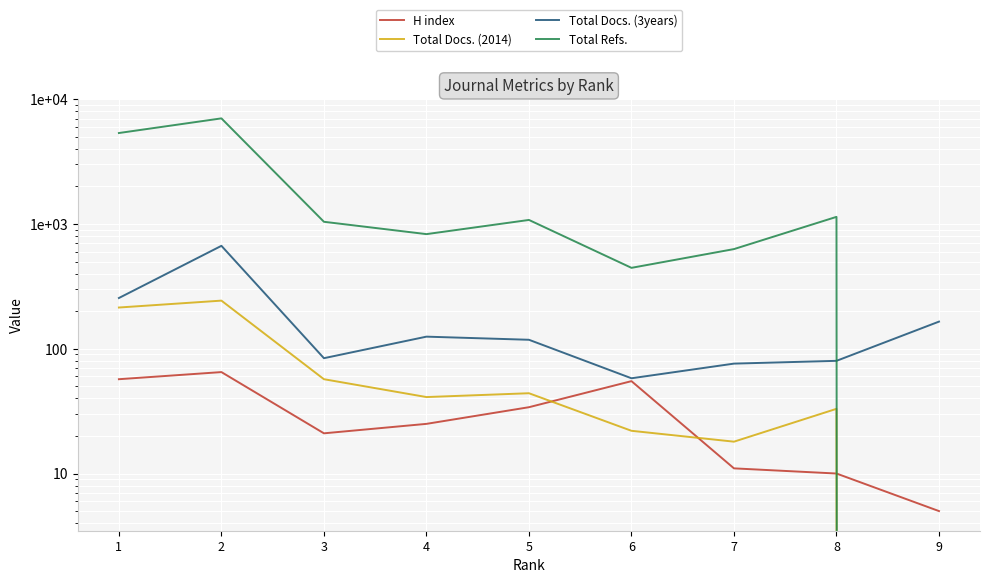

What is the sum of all H index values?

283